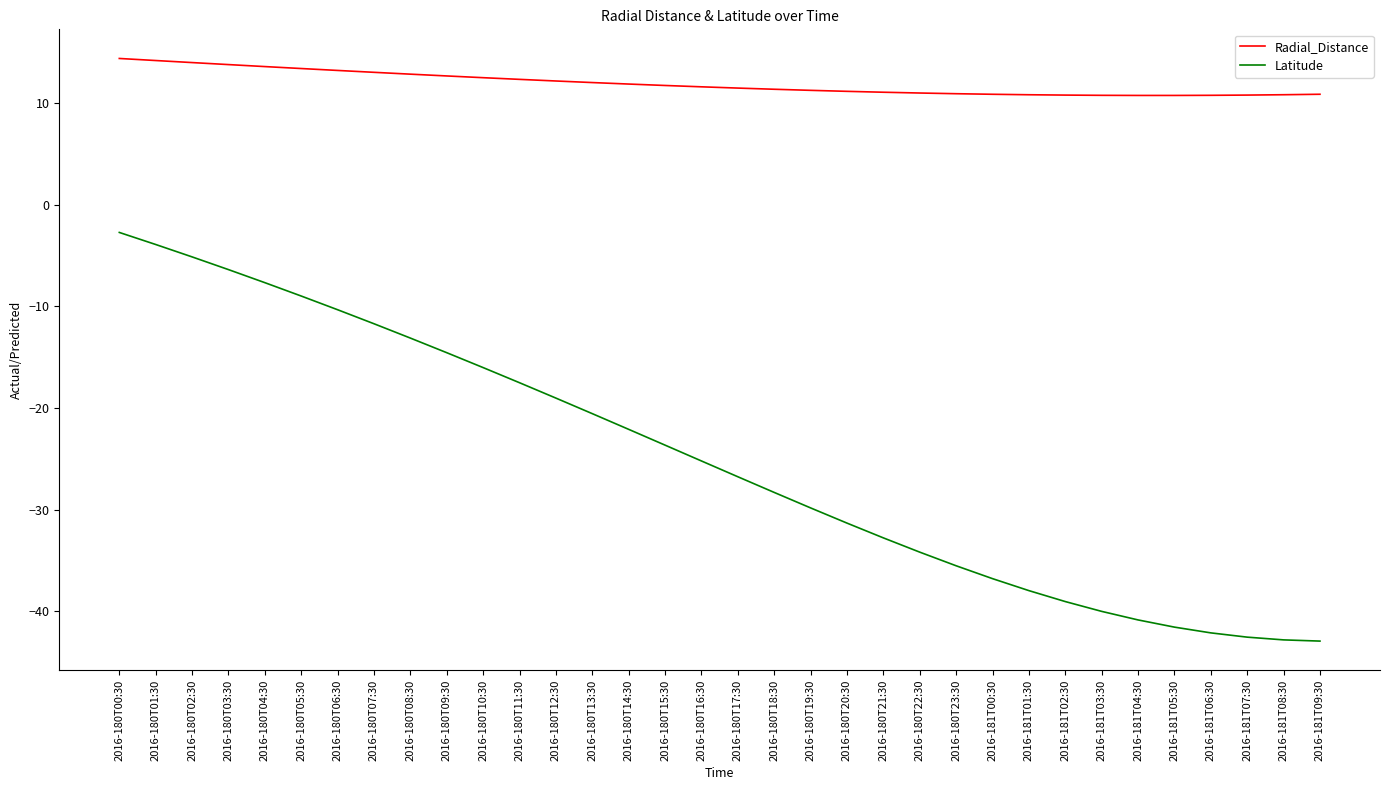

Between 2016-180T07:30 and 2016-181T04:30, which series saw the biggest shift?

Latitude